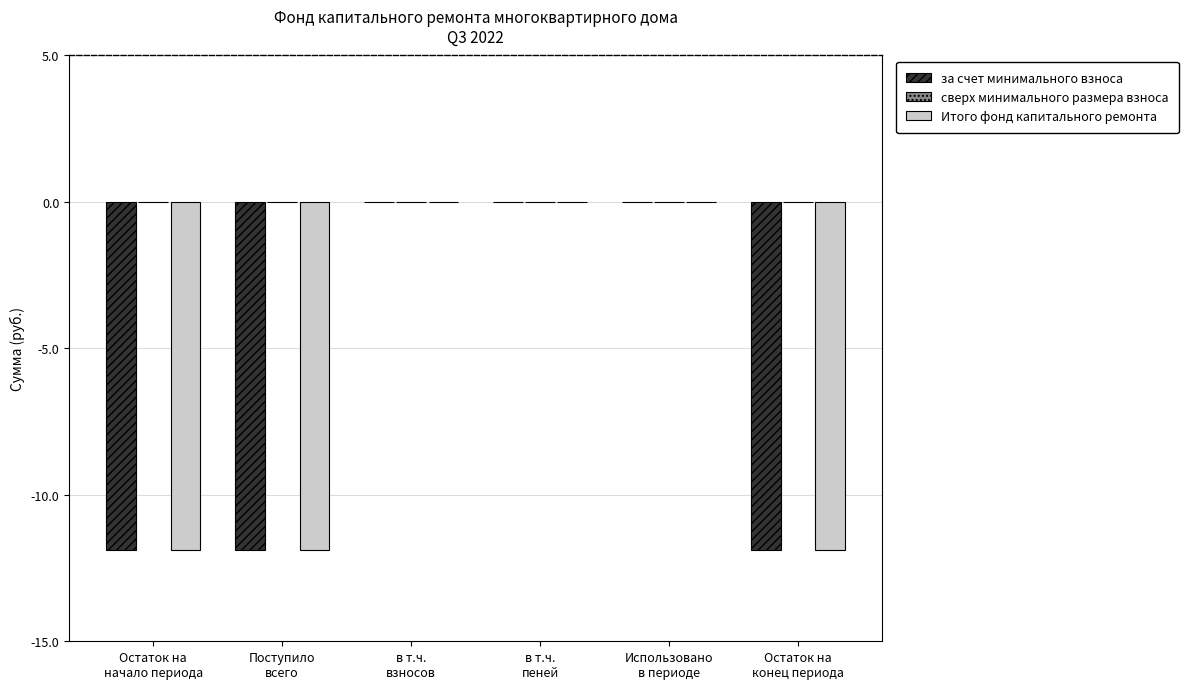

What is the sum of all Итого фонд капитального ремонта values?

-35.7